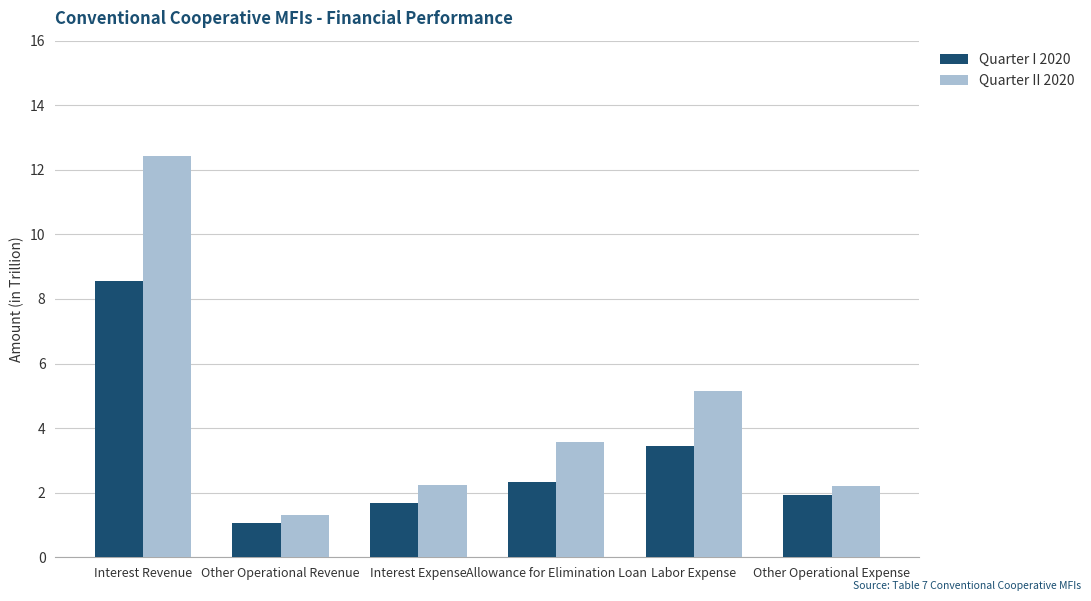

The value of Quarter II 2020 at Interest Expense is 2.2. True or false?

True